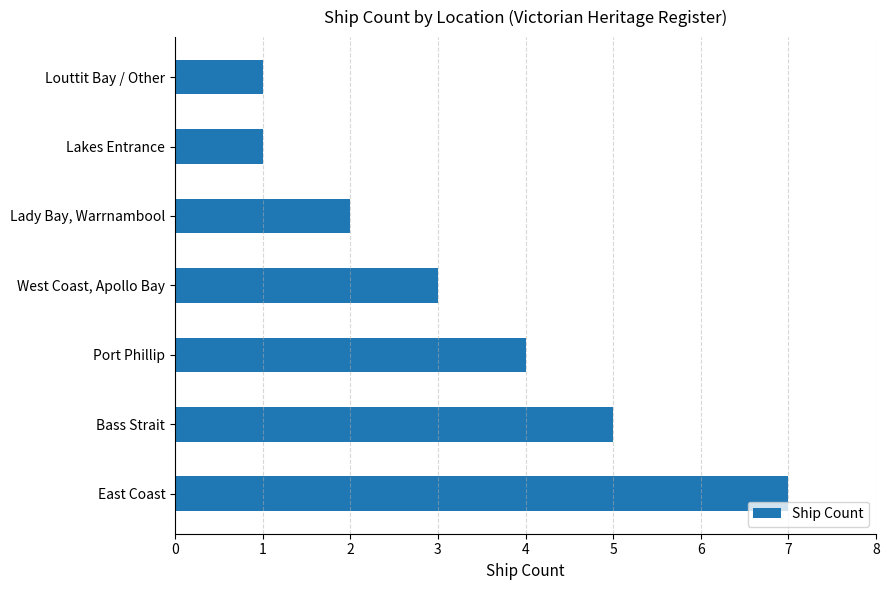

Which has a higher value, Lady Bay, Warrnambool or West Coast, Apollo Bay?

West Coast, Apollo Bay